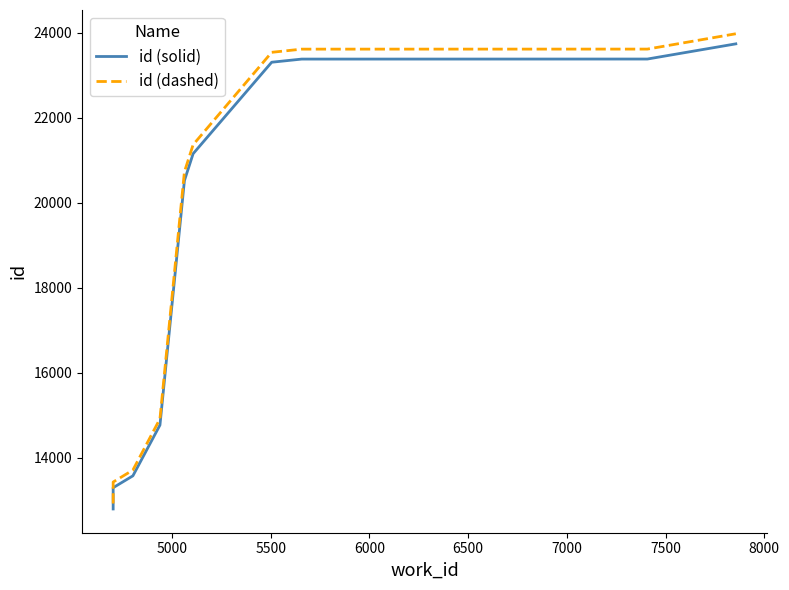

Rank the series at 7500 from highest to lowest value.

id (dashed), id (solid)